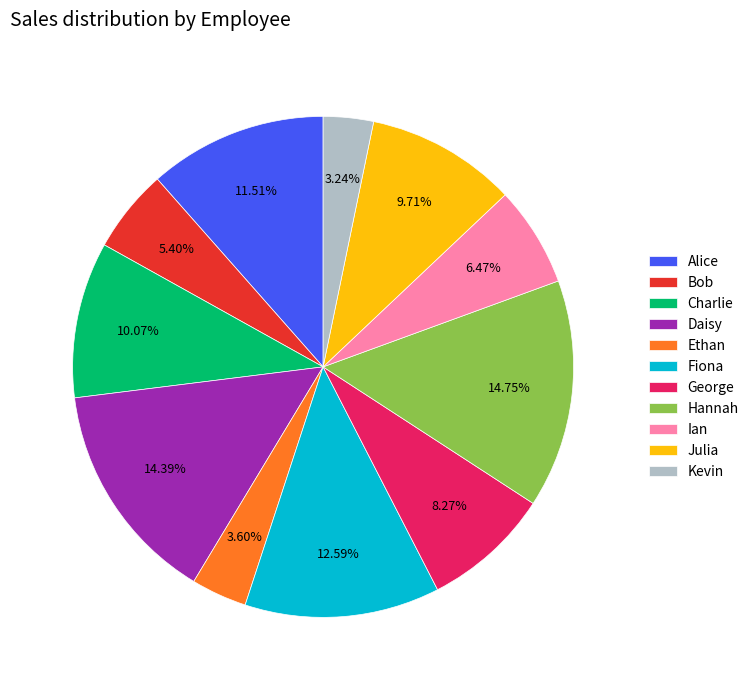

How many slices are in this pie chart?

11